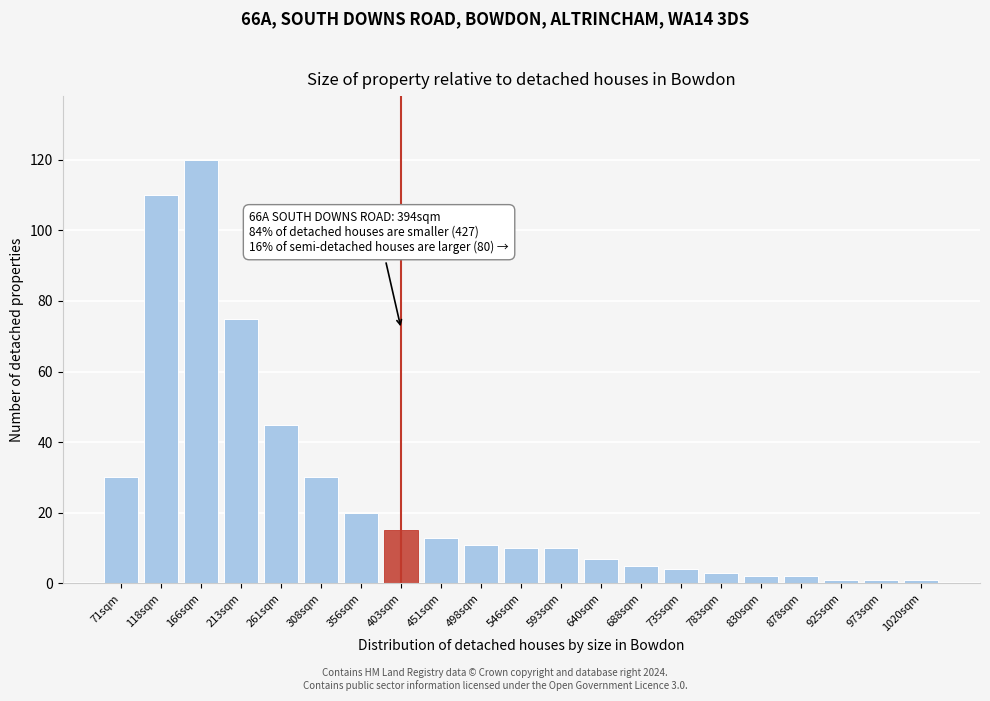

Reading left to right, what are all the values shown in this chart?

71sqm=30	118sqm=110	166sqm=120	213sqm=75	261sqm=45	308sqm=30	356sqm=20	403sqm=15	451sqm=13	498sqm=11	546sqm=10	593sqm=10	640sqm=7	688sqm=5	735sqm=4	783sqm=3	830sqm=2	878sqm=2	925sqm=1	973sqm=1	1020sqm=1